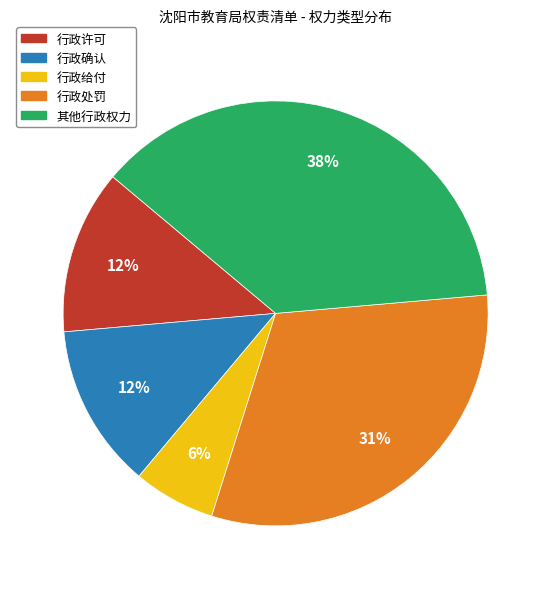

Count the number of slices in the pie.

5